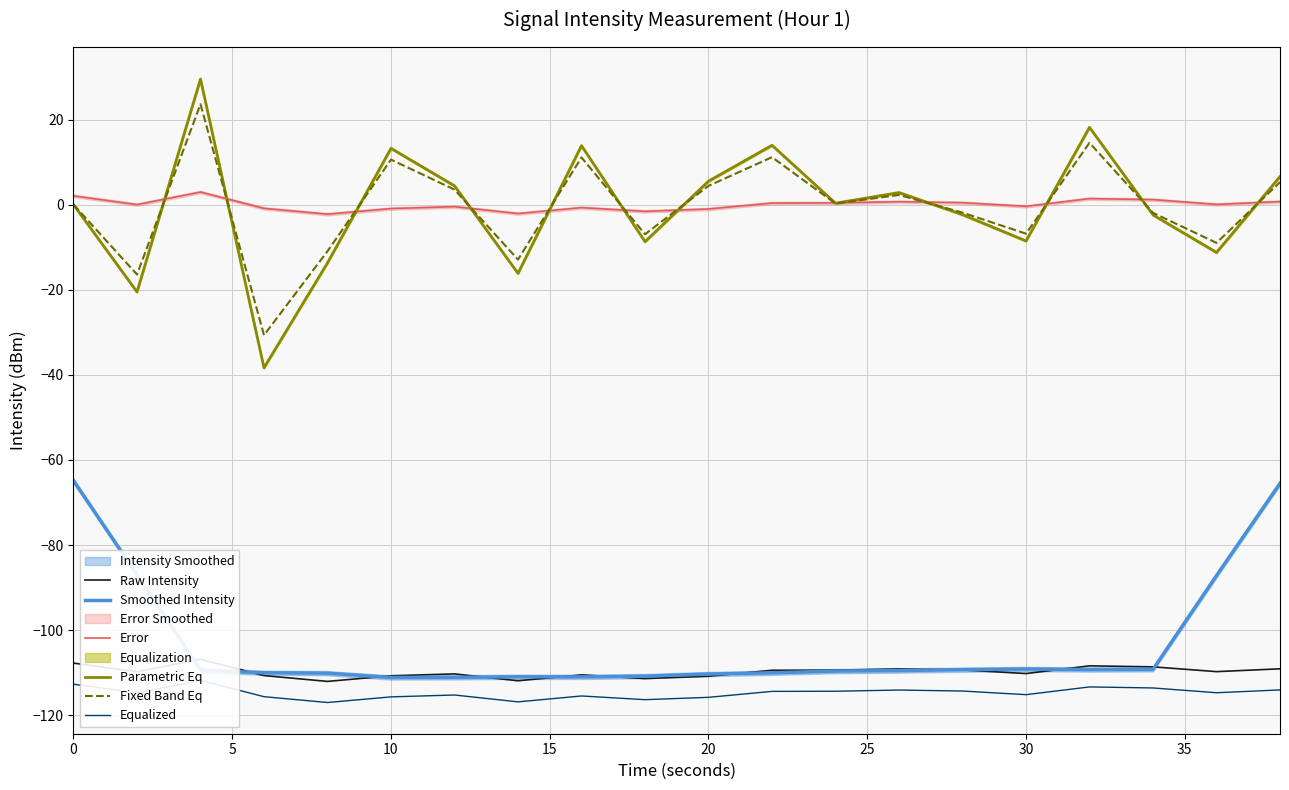

Is it true that Error equals 2.1 at 0?

True